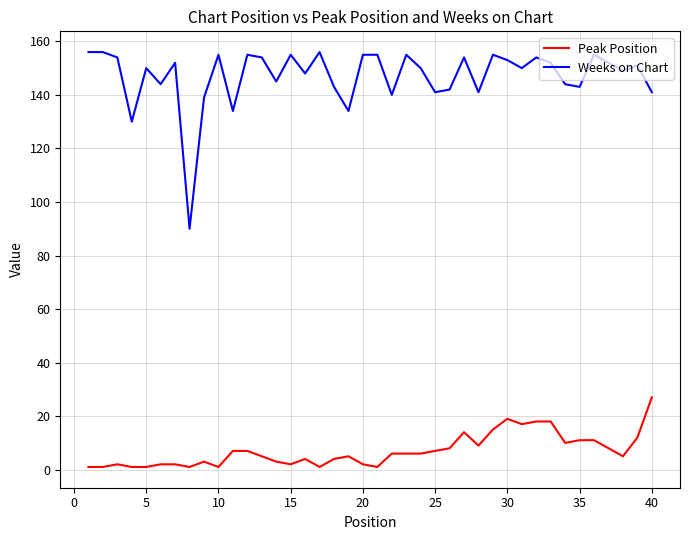

What is the maximum value for Weeks on Chart?

156